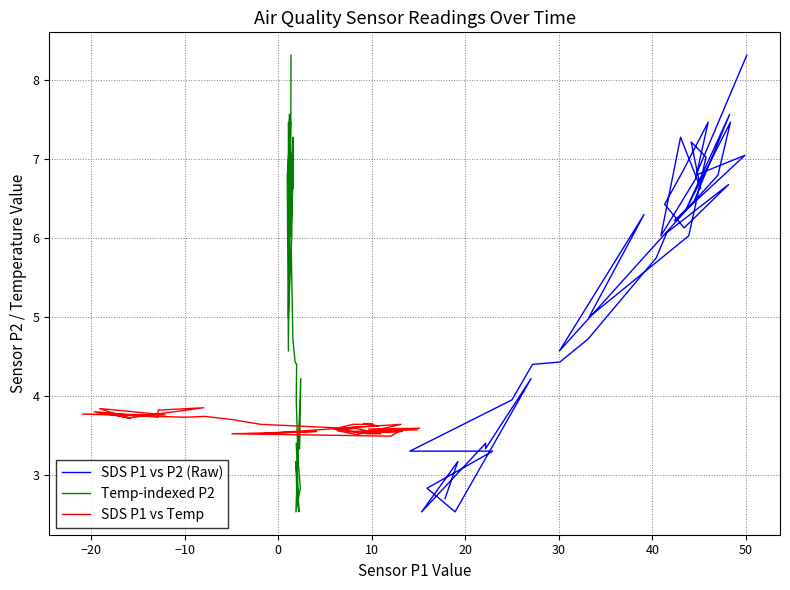

Which series has the largest total across all categories?

SDS P1 vs P2 (Raw)